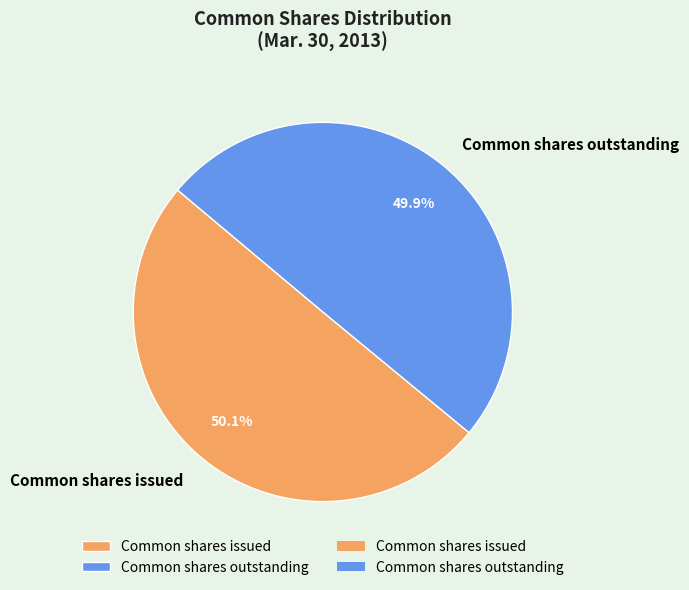

Do Common shares issued and Common shares outstanding together represent more than half of the pie?

Yes